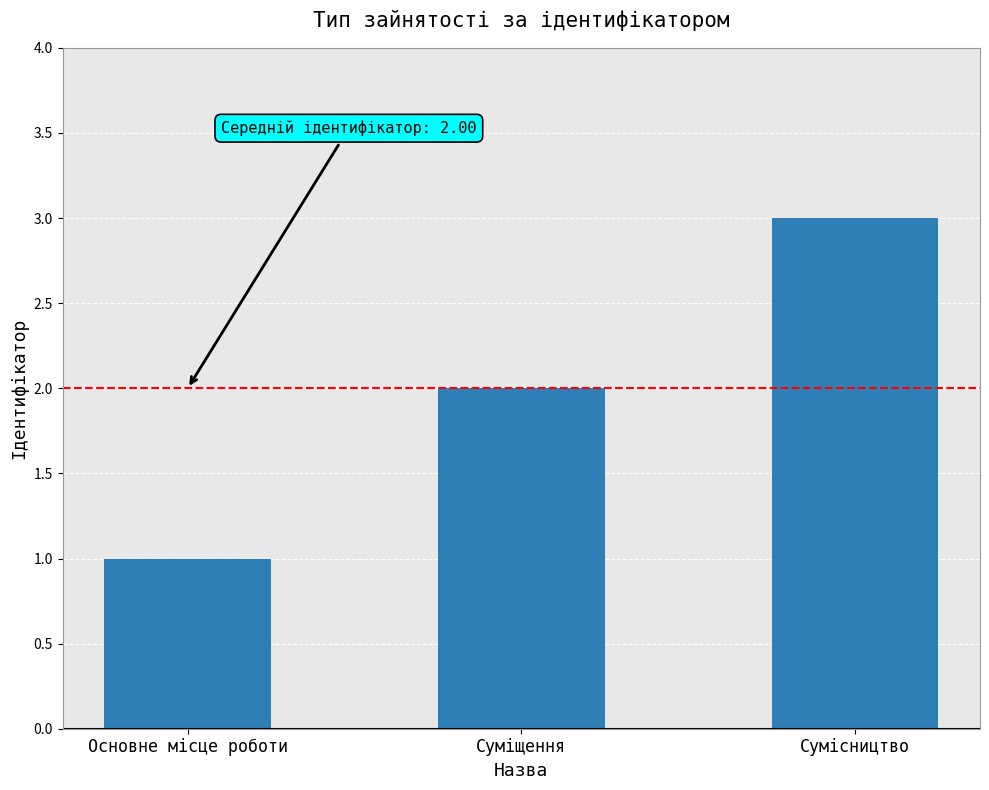

What is the ratio of the value at Суміщення to the value at Основне місце роботи?

2.0